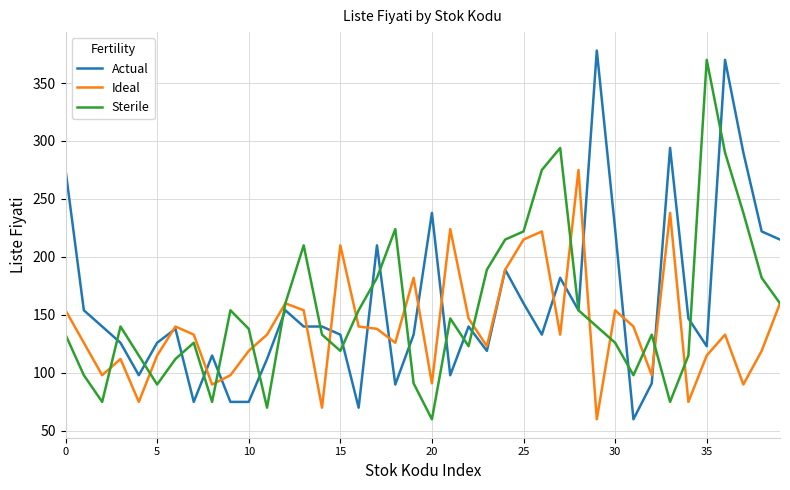

What is the sum of all Ideal values?

5574